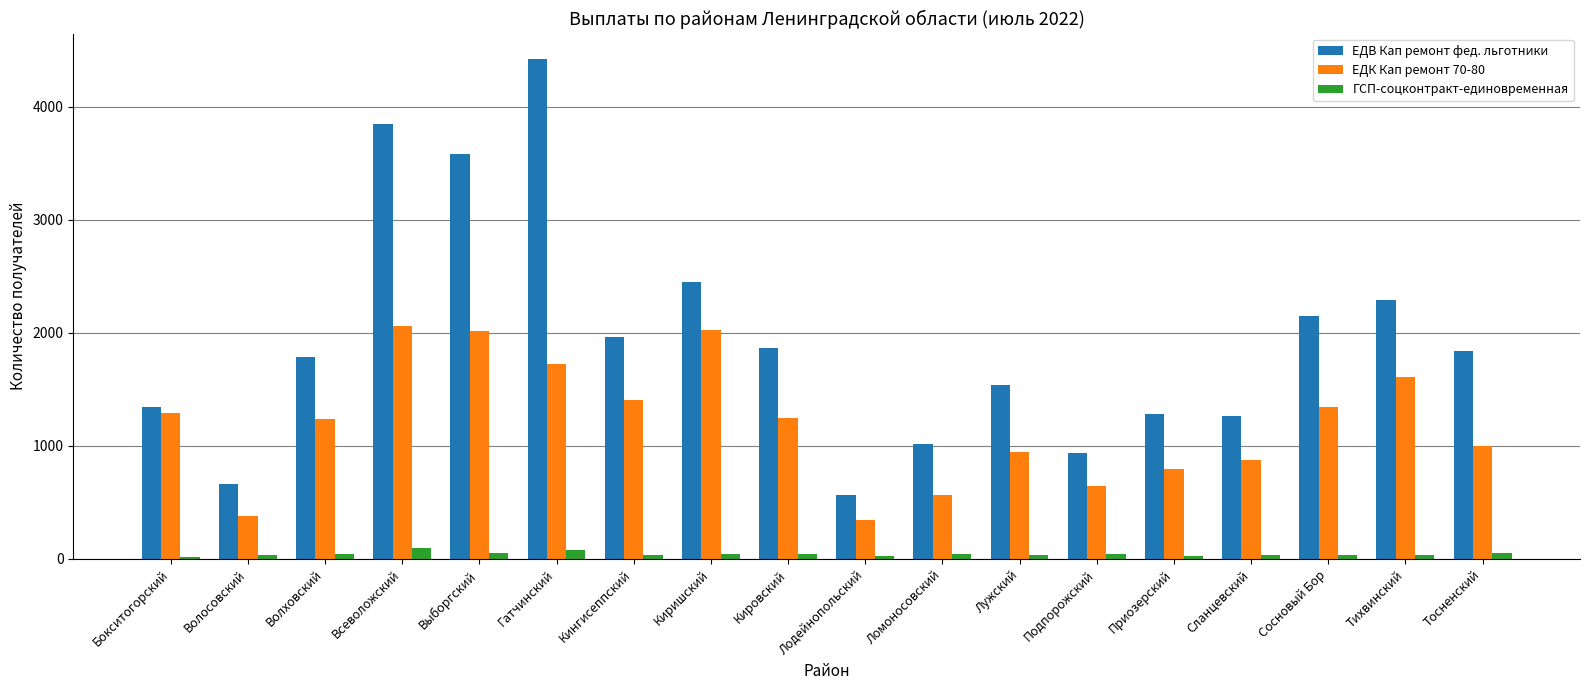

What is the approximate value of ГСП-соцконтракт-единовременная at Подпорожский, to the nearest 10?

40